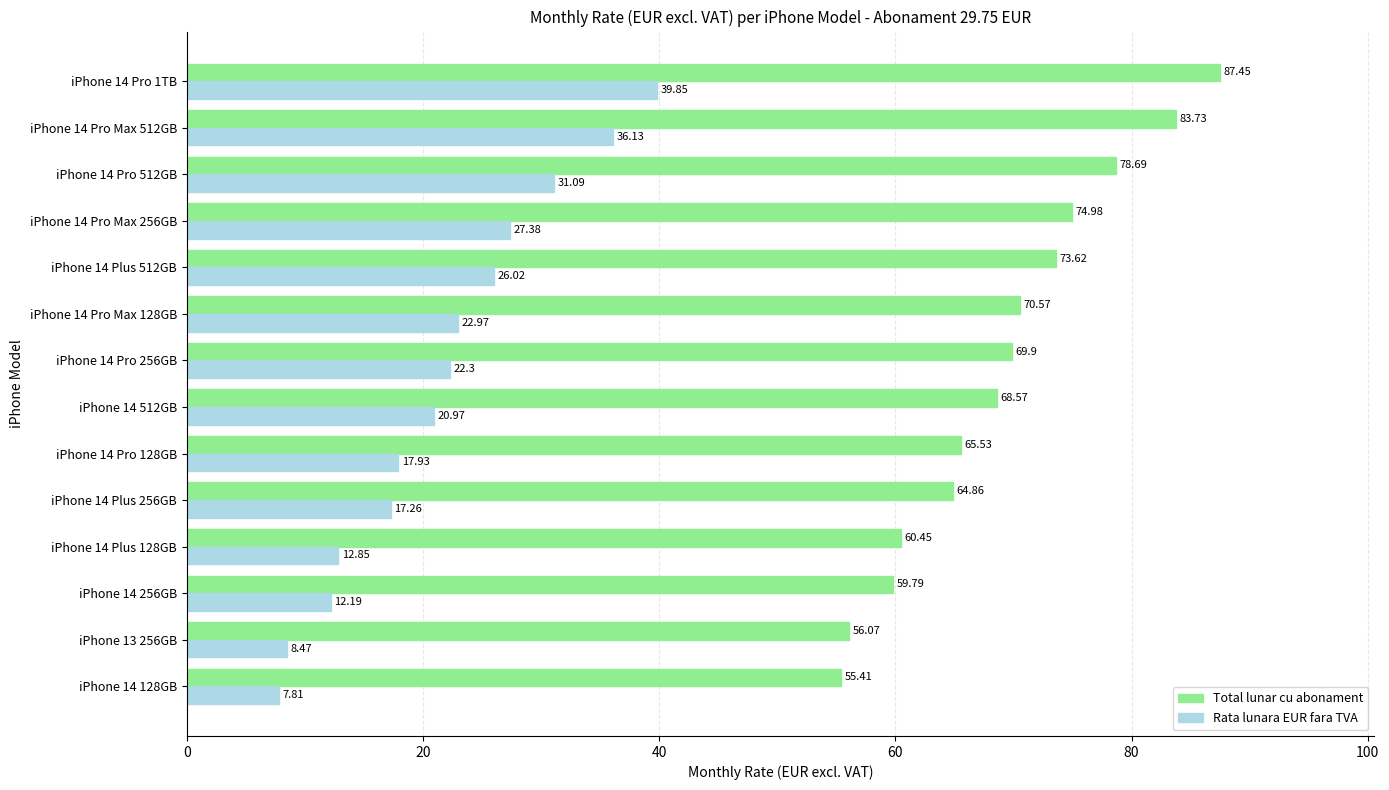

Rank the categories by Total lunar cu abonament value from highest to lowest.

iPhone 14 Pro 1TB, iPhone 14 Pro Max 512GB, iPhone 14 Pro 512GB, iPhone 14 Pro Max 256GB, iPhone 14 Plus 512GB, iPhone 14 Pro Max 128GB, iPhone 14 Pro 256GB, iPhone 14 512GB, iPhone 14 Pro 128GB, iPhone 14 Plus 256GB, iPhone 14 Plus 128GB, iPhone 14 256GB, iPhone 13 256GB, iPhone 14 128GB